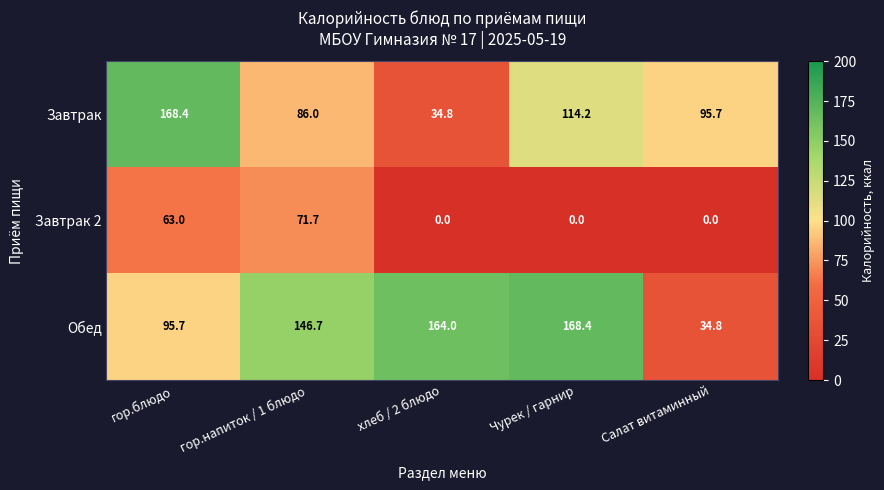

Rank the series at гор.напиток / 1 блюдо from highest to lowest value.

Обед, Завтрак, Завтрак 2